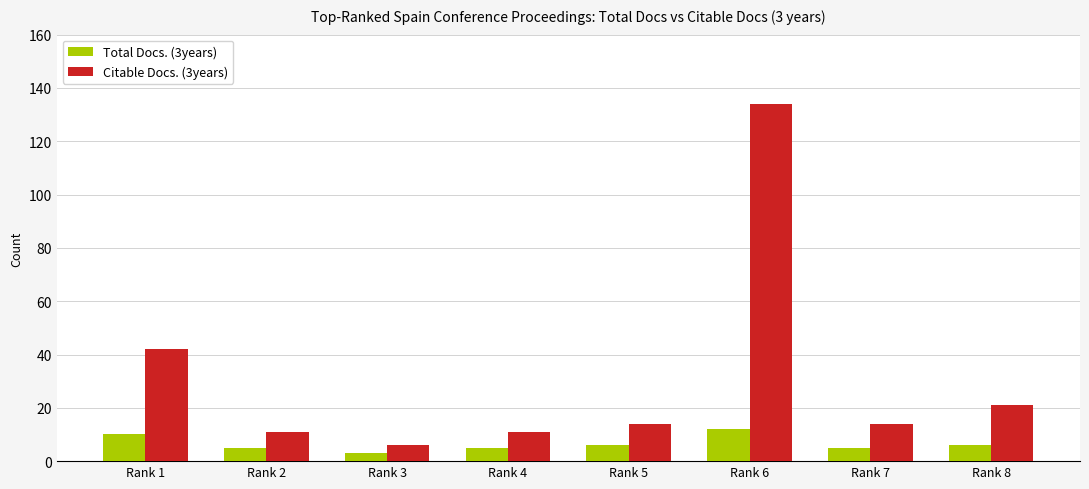

At which label does Citable Docs. (3years) reach its minimum?

Rank 3